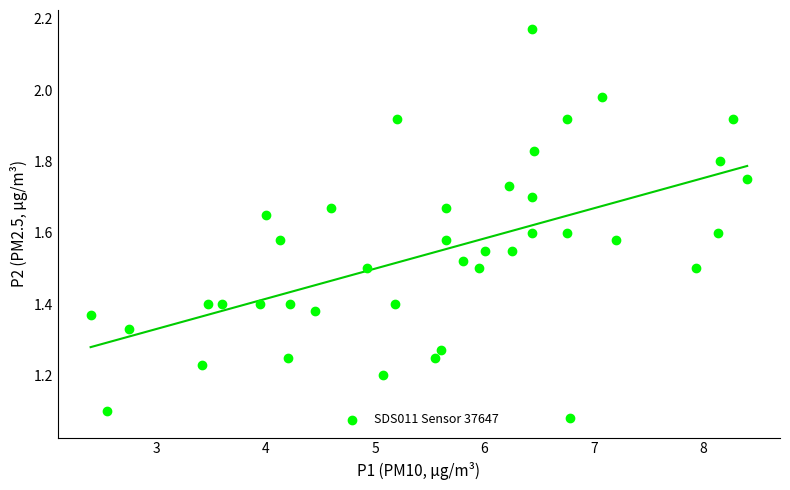

What is the range of X values (max minus min)?

6.0